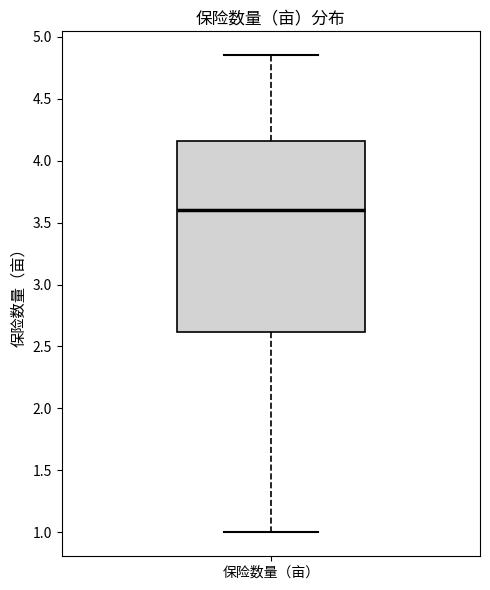

Transcribe this box plot: give where the median line is, the range the box spans, and where the two whiskers end, as read against the y-axis. The values are not printed on the chart, so give them approximately, as read against the axis.

median 3.60, box 2.60 to 4.15, whiskers 1.00 to 4.85